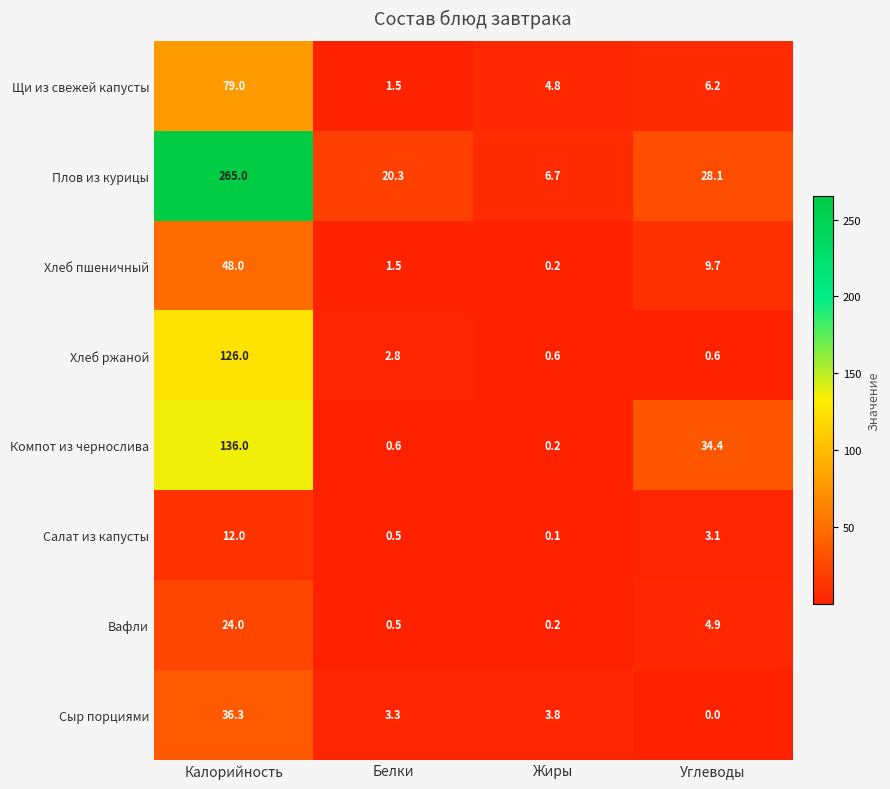

What is the sum of the Салат из капусты values at Белки and Жиры?

0.6